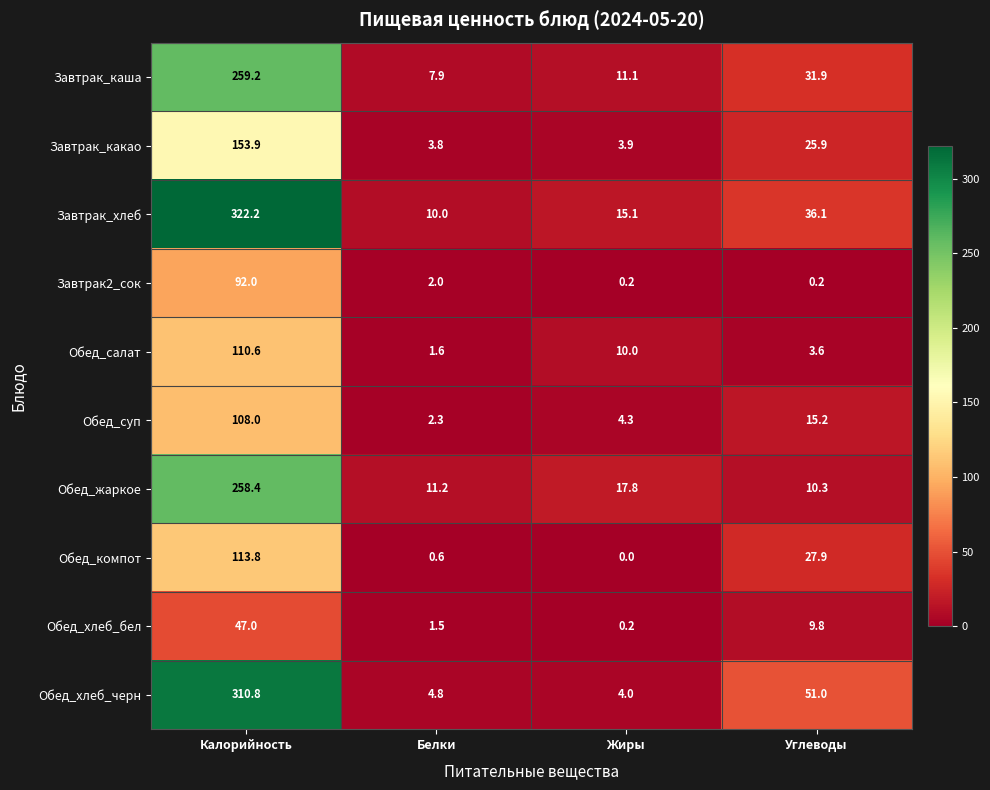

What is the approximate value of Обед_хлеб_бел at Углеводы?

9.8